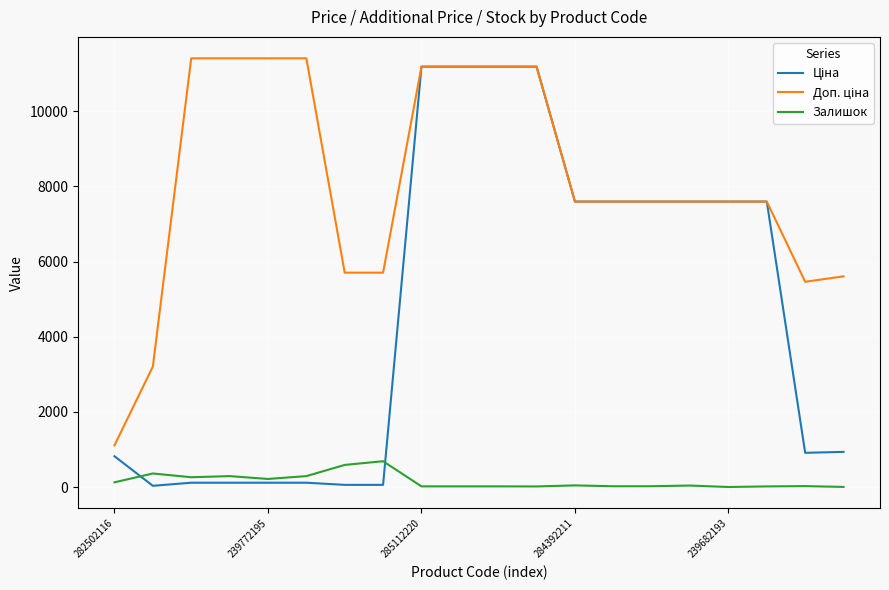

What is the maximum value shown in the chart?

11410.0